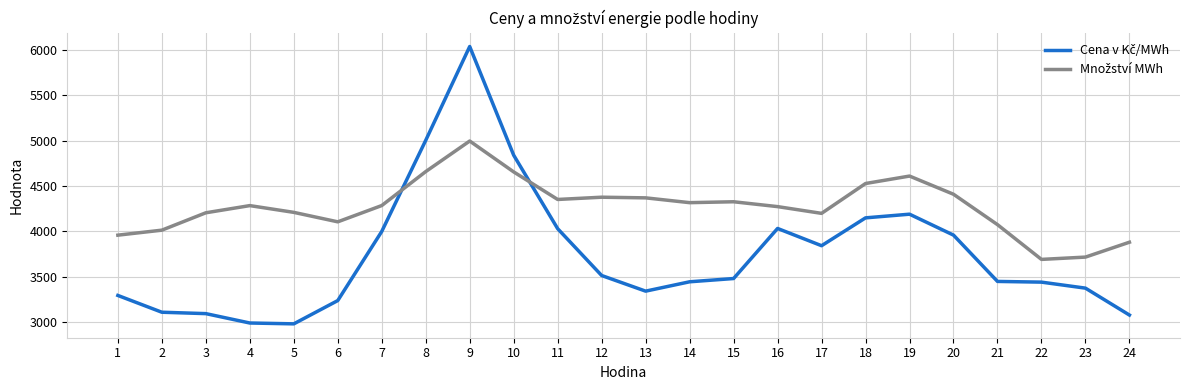

What is the spread (max minus min) of values at 12?

862.5